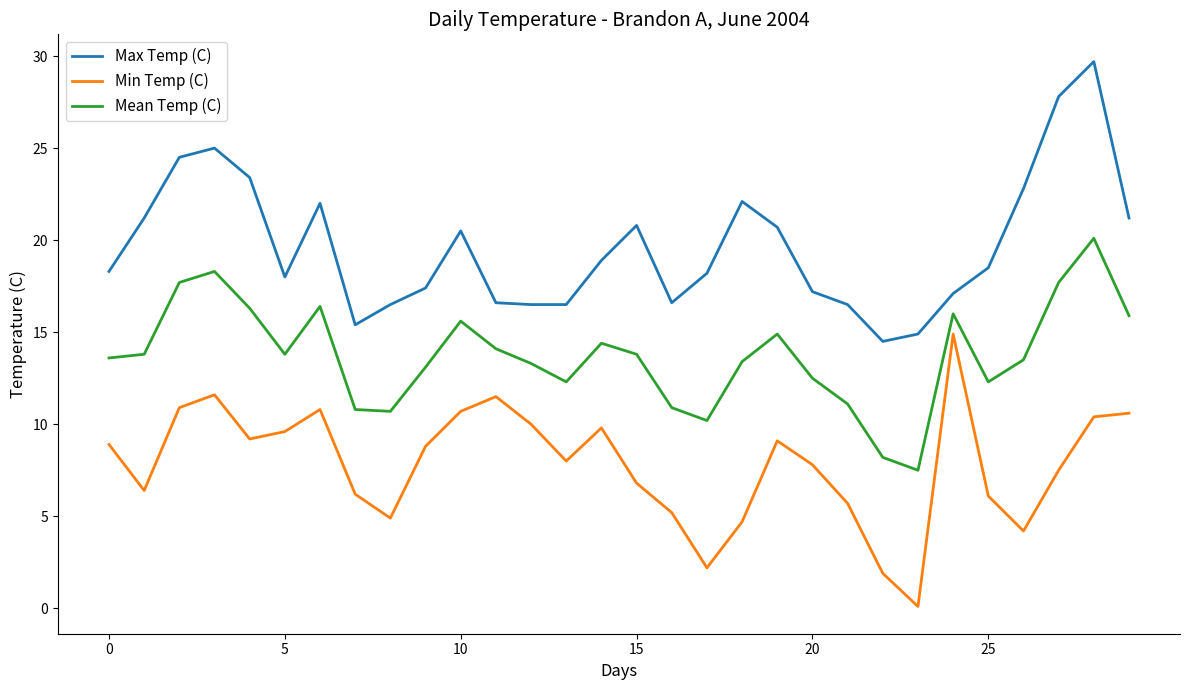

List the series in order of their overall mean, highest first.

Max Temp (C), Mean Temp (C), Min Temp (C)